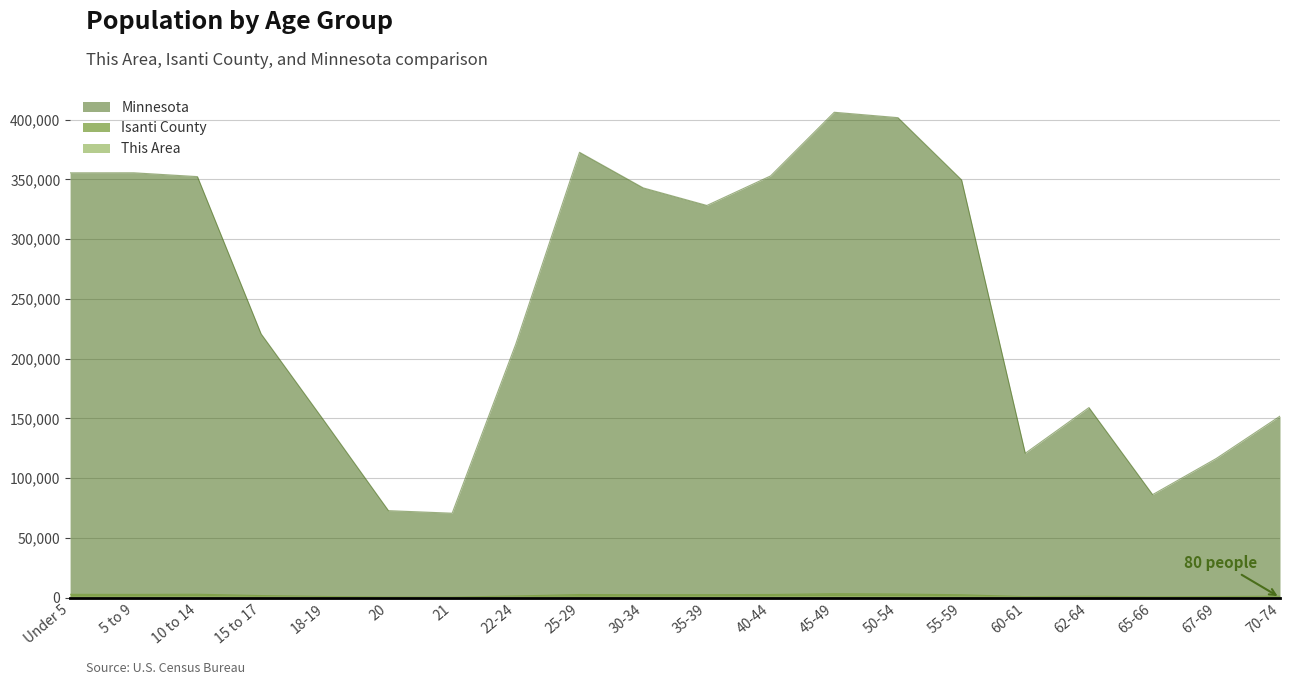

What is the total value across all series at 35-39?

330838